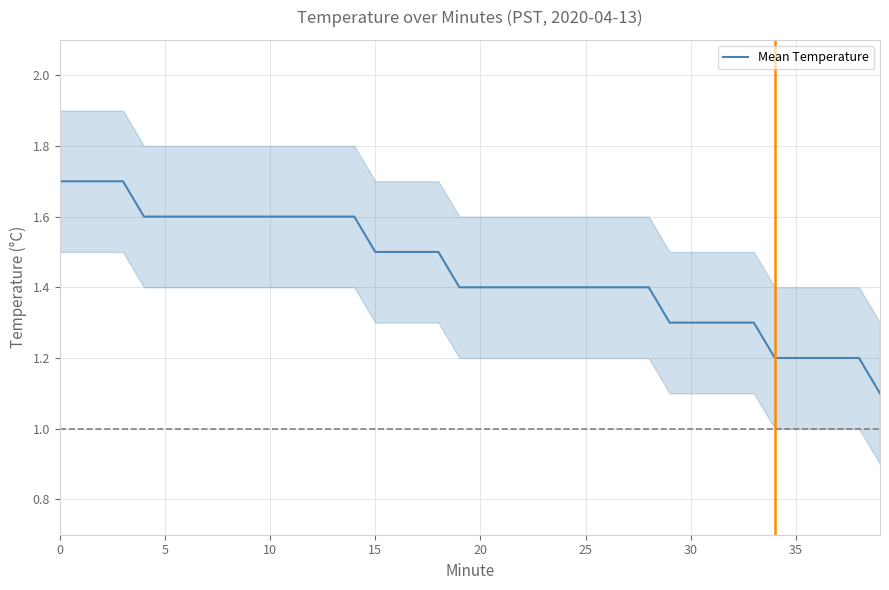

What is the average value?

1.4